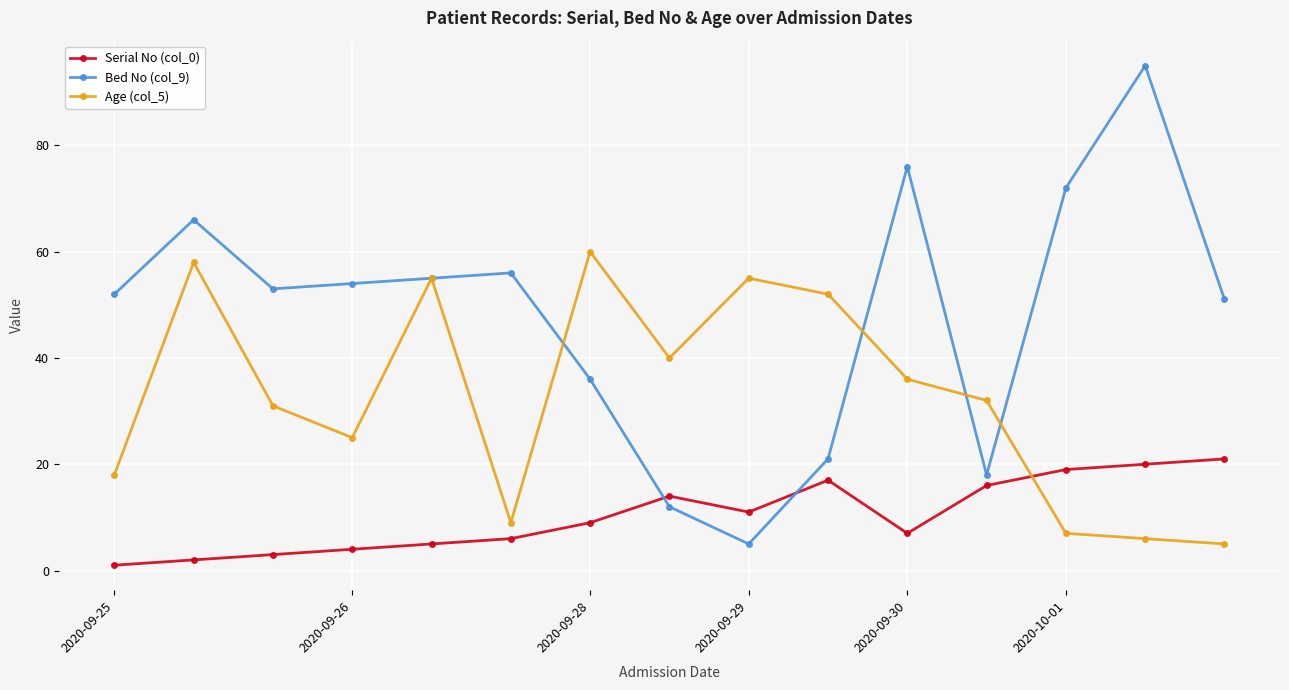

List the series in order of their overall mean, highest first.

Bed No (col_9), Age (col_5), Serial No (col_0)